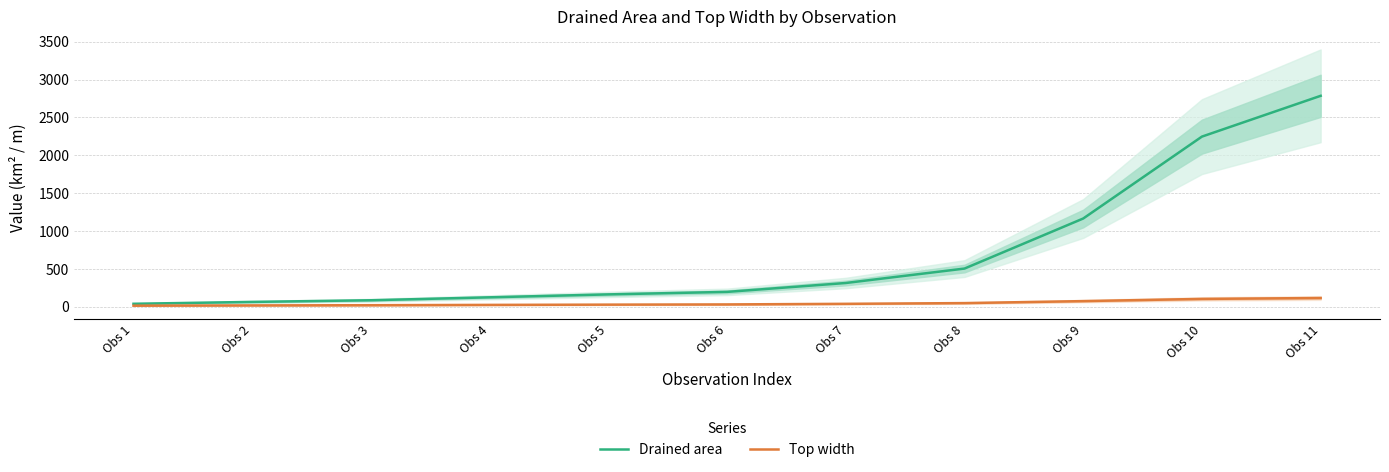

List the series in order of their overall mean, lowest first.

Top width, Drained area